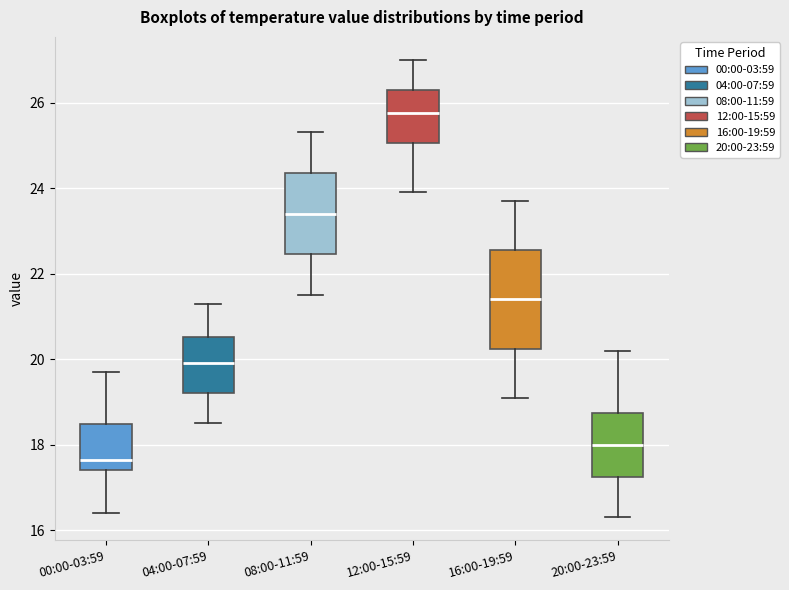

Where does the median line of the box for 08:00-11:59 sit on the y-axis? The values are not printed on the chart, so give them approximately, as read against the axis.

23.4